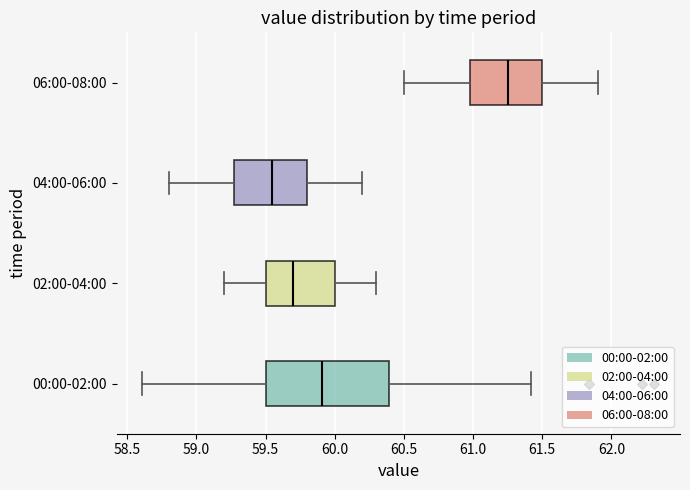

Which box is the widest, from its left edge to its right edge?

00:00-02:00